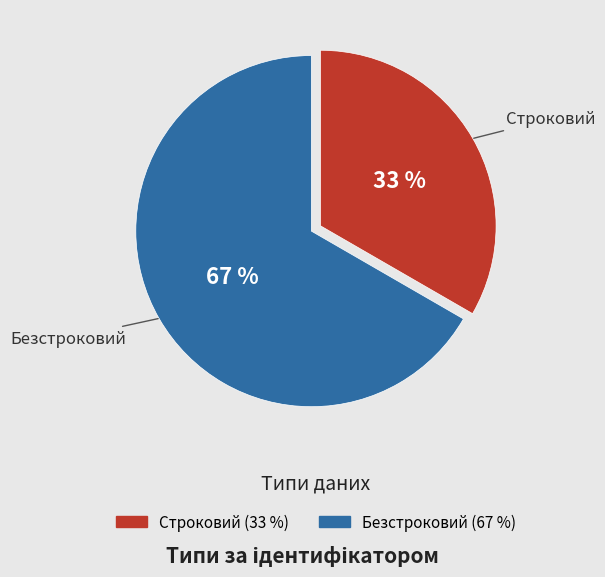

To the nearest percent, what is the average slice percentage?

50%